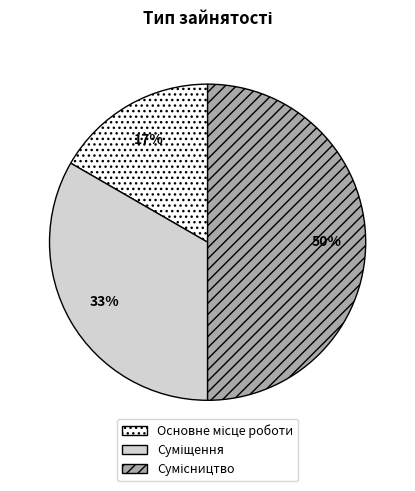

To the nearest percent, what is the average slice percentage?

33%